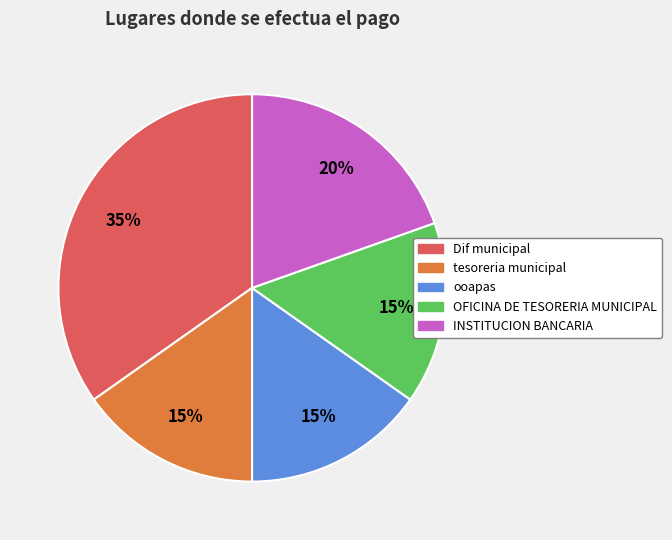

Is the sum of INSTITUCION BANCARIA and OFICINA DE TESORERIA MUNICIPAL greater than half?

No